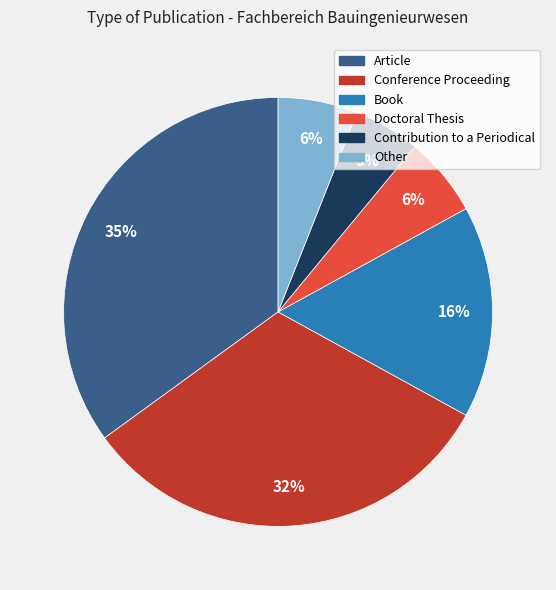

Count the number of slices in the pie.

6